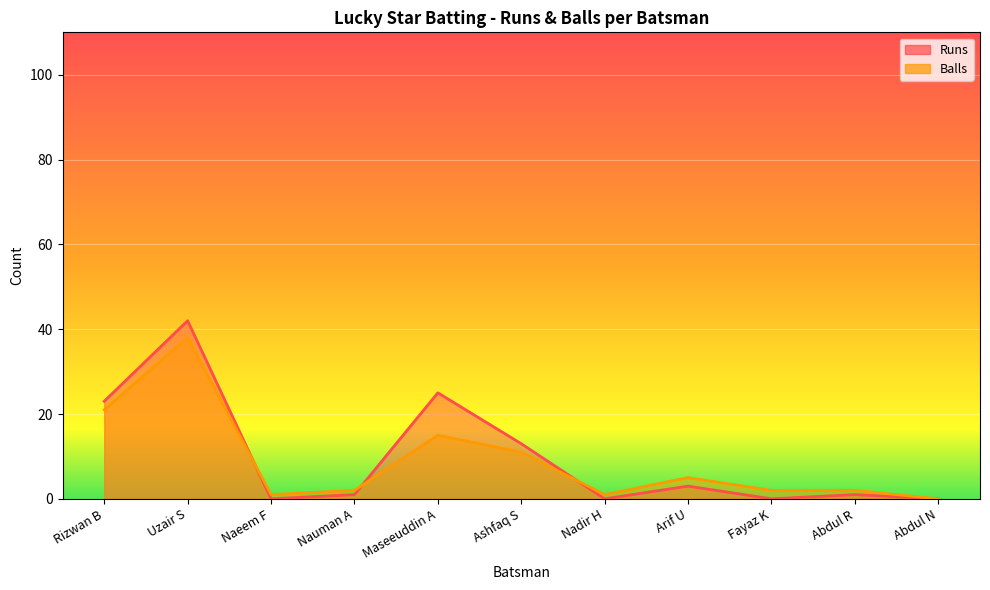

Where is the first local minimum for Balls?

Naeem F